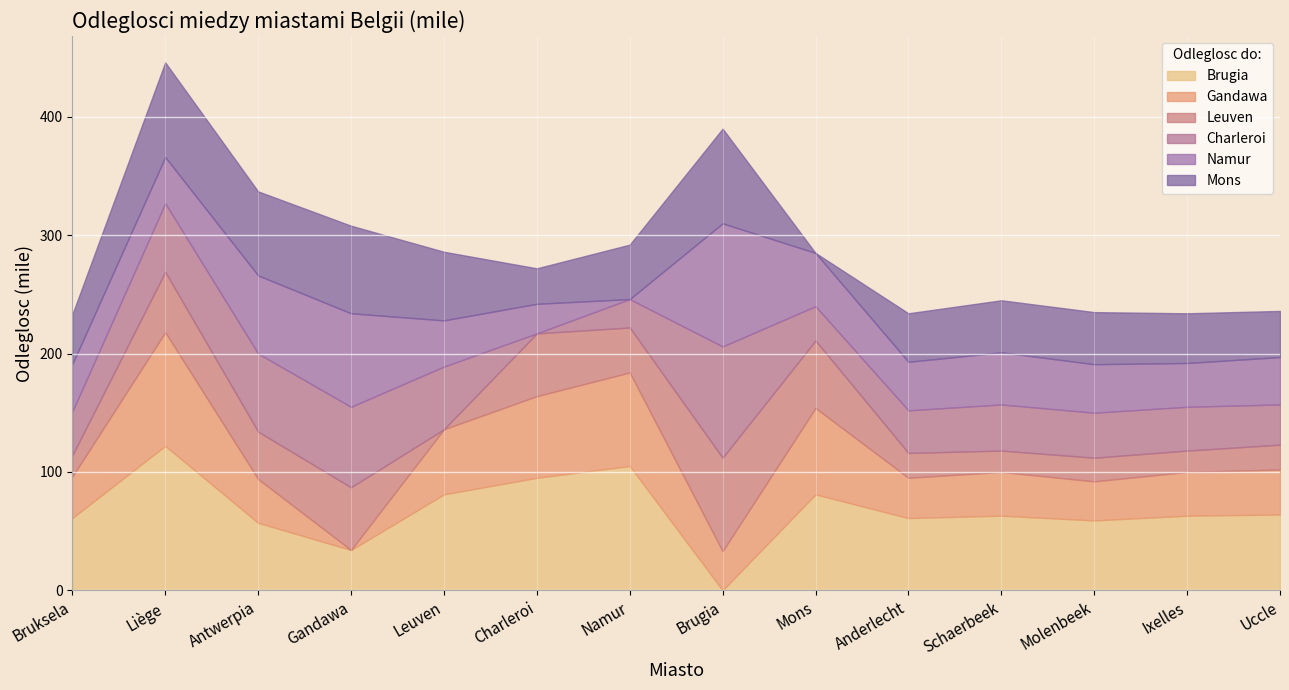

Is the value of Namur at Schaerbeek greater than the value of Mons at Schaerbeek?

No